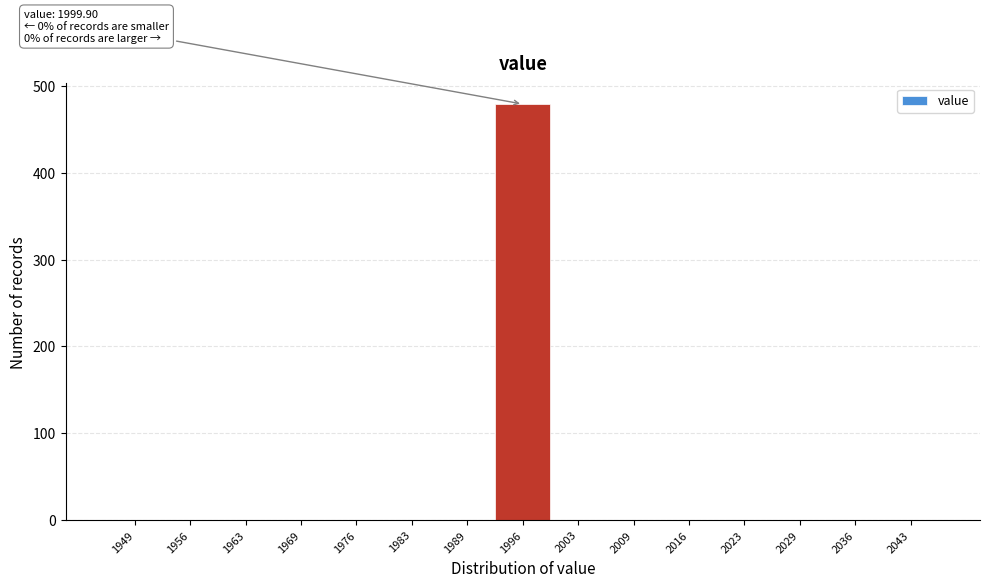

Reading left to right, transcribe all the data shown in this chart.

1949=0	1956=0	1963=0	1969=0	1976=0	1983=0	1989=0	1996=479	2003=0	2009=0	2016=0	2023=0	2029=0	2036=0	2043=0